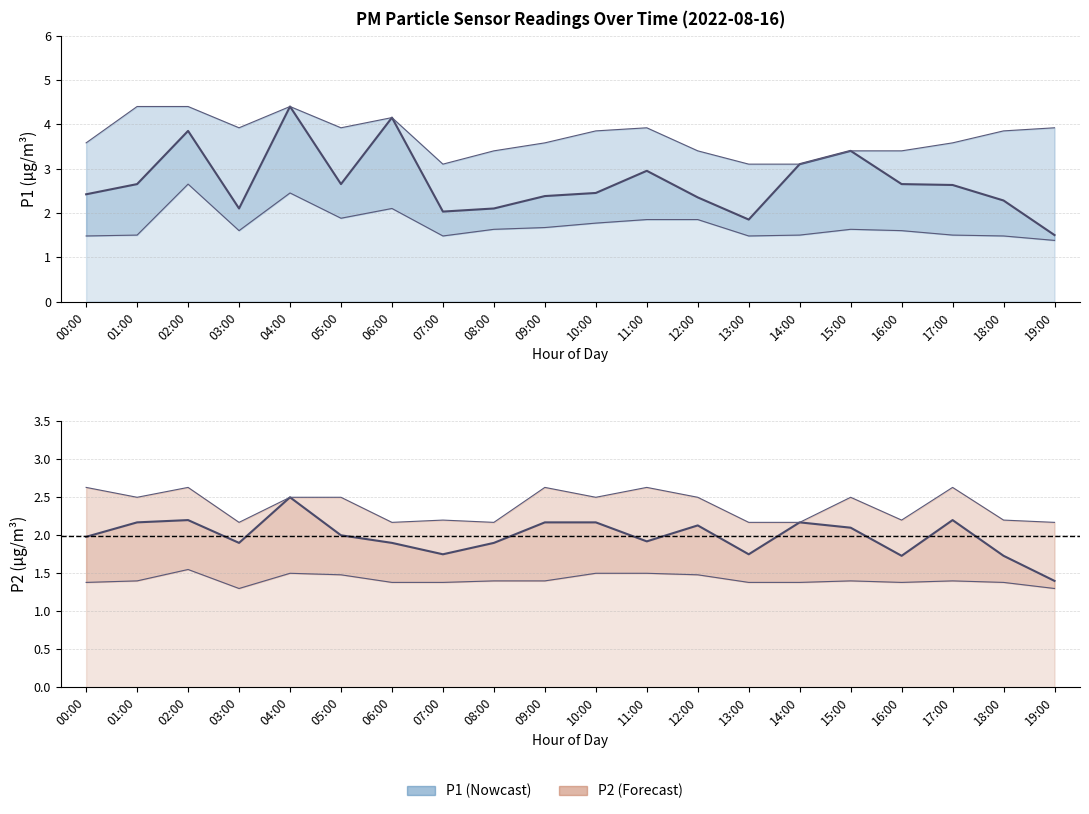

How many data points does each series have?

20